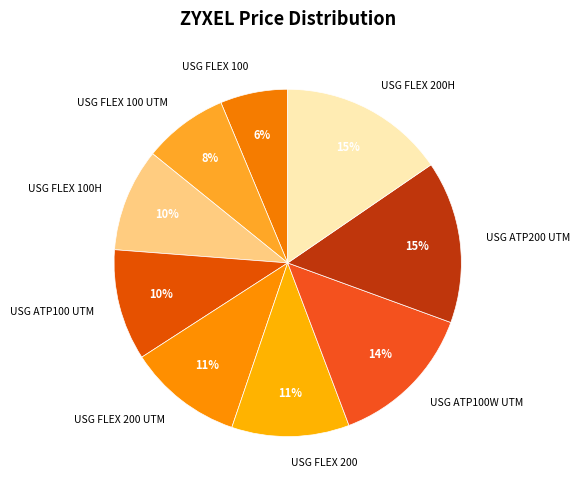

Count the number of slices in the pie.

9